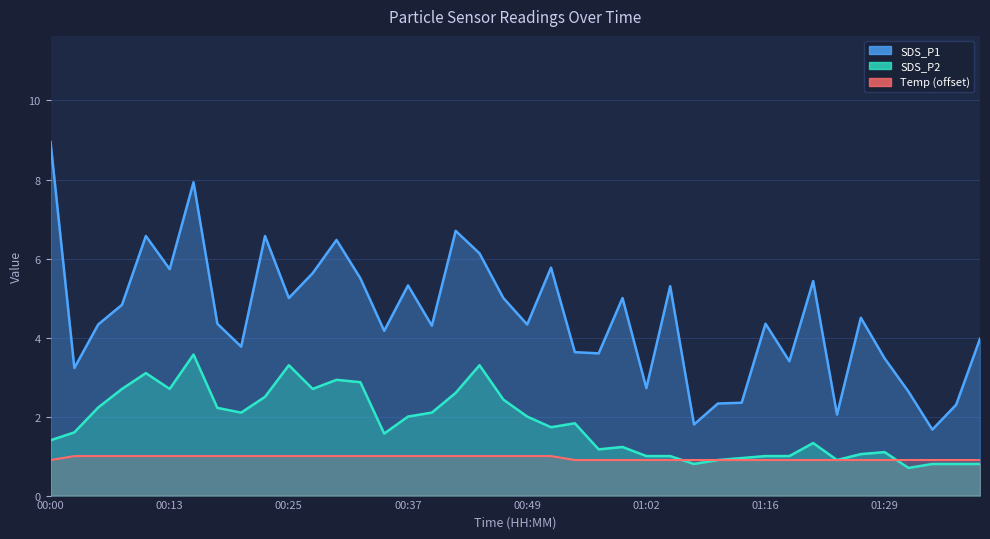

True or false: SDS_P1 has more than 2 points higher than both neighbors.

True